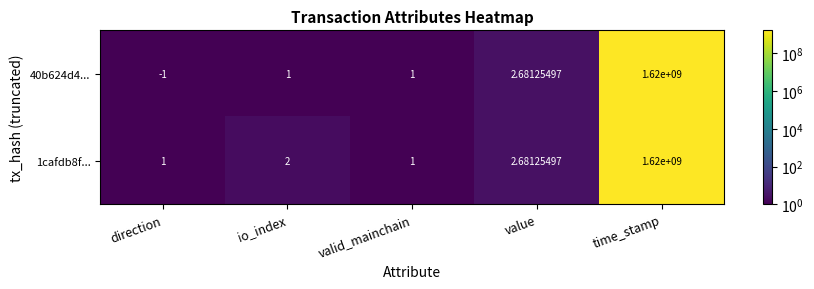

At which category is the sum across all series the highest?

time_stamp